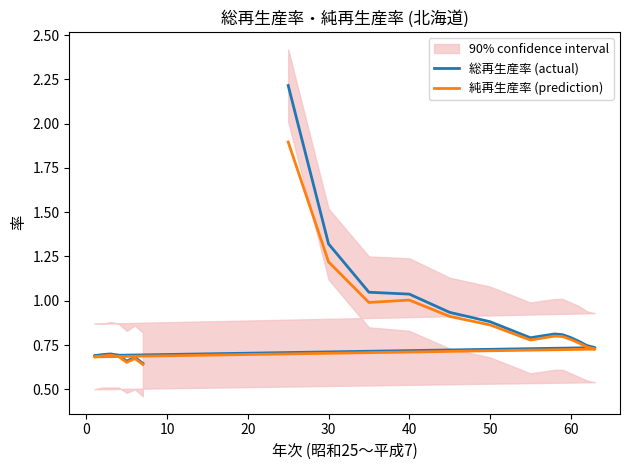

List the series in order of their overall mean, highest first.

総再生産率 (actual), 純再生産率 (prediction)